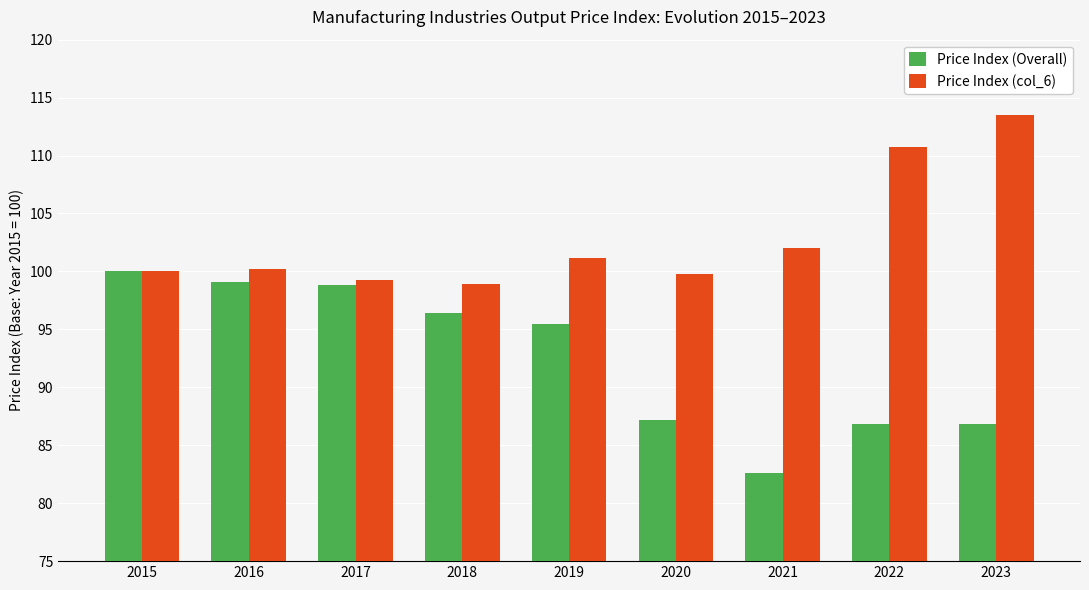

Which label corresponds to the smallest value in the chart?

2021